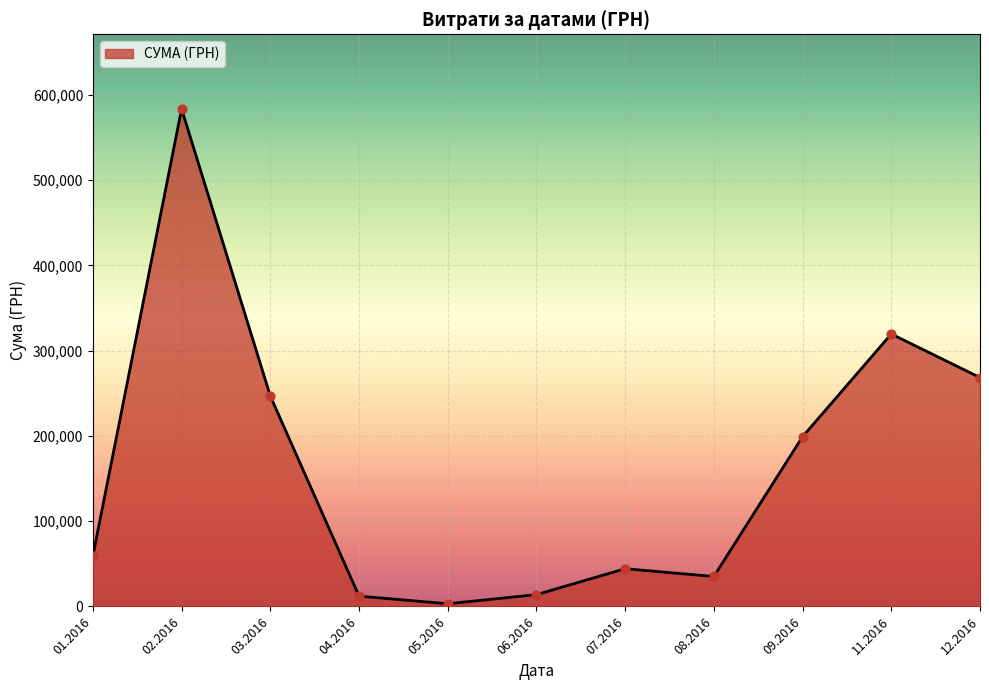

Approximately how many times larger is the value at 12.2016 compared to 11.2016?

0.8